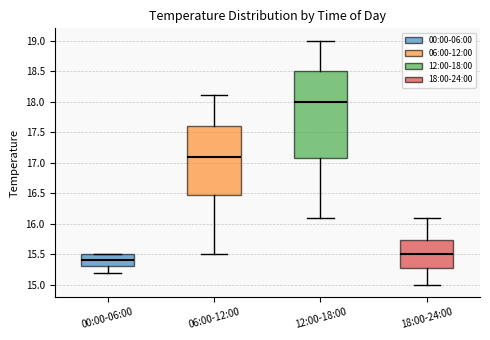

Which box's median line is the highest?

12:00-18:00